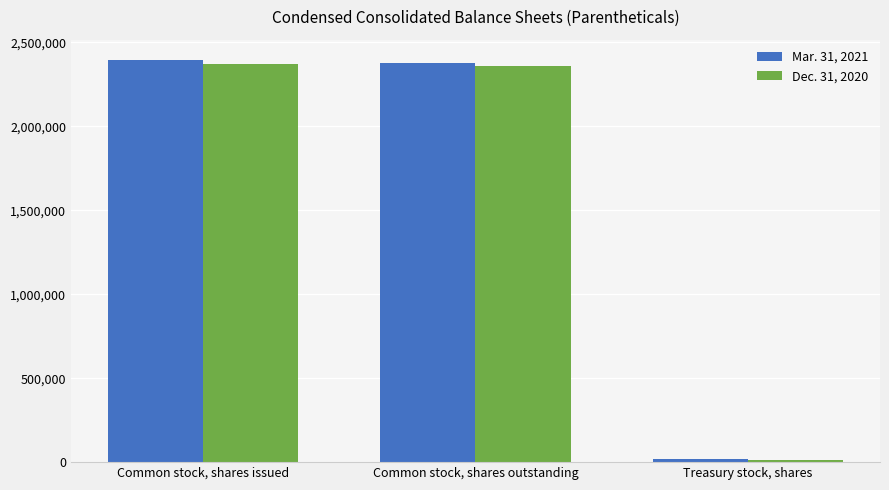

What are all the series names shown in the legend?

Mar. 31, 2021, Dec. 31, 2020